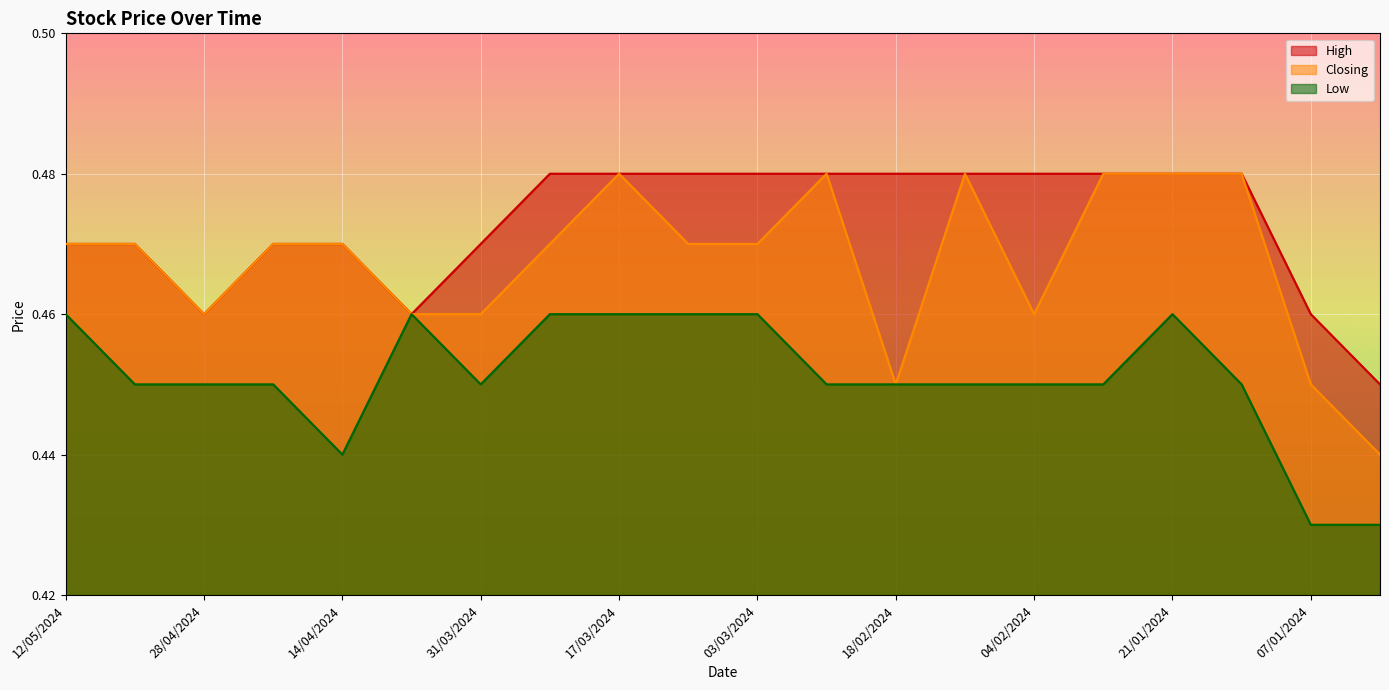

True or false: High and Closing cross at least once.

False